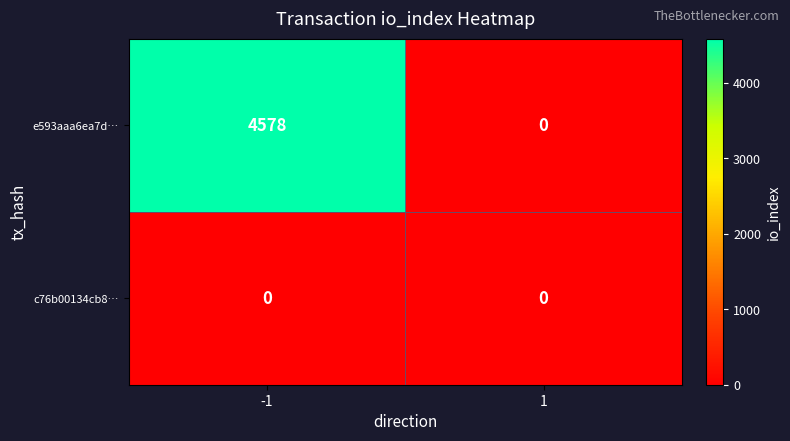

How many series are shown in this chart?

2